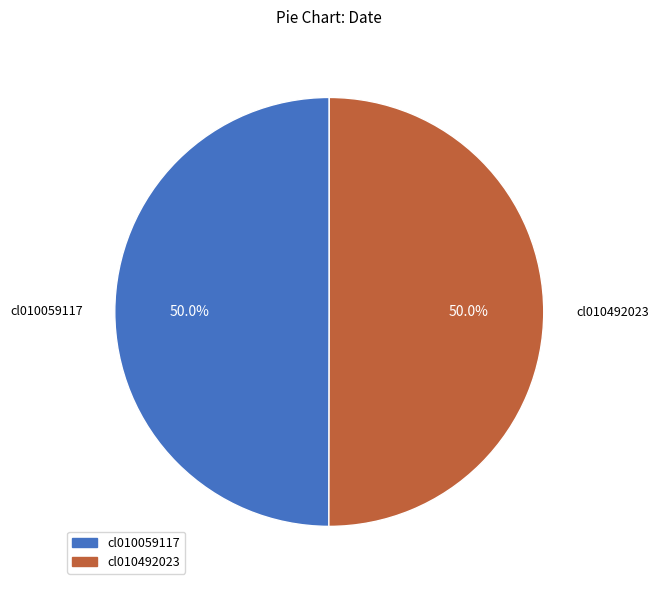

Count the number of slices in the pie.

2